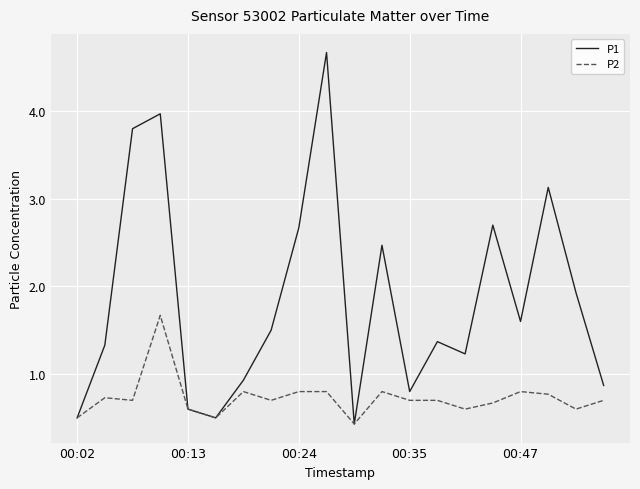

Reading left to right, extract all data points from this chart.

P1: 0.5	1.3	3.8	4.0	0.6	0.5	0.9	1.5	2.7	4.7	0.4	2.5	0.8	1.4	1.2	2.7	1.6	3.1	1.9	0.9
P2: 0.5	0.7	0.7	1.7	0.6	0.5	0.8	0.7	0.8	0.8	0.4	0.8	0.7	0.7	0.6	0.7	0.8	0.8	0.6	0.7